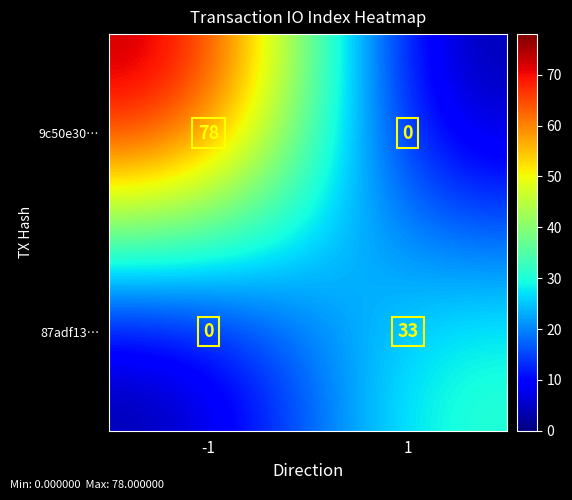

What is the greatest value displayed?

78